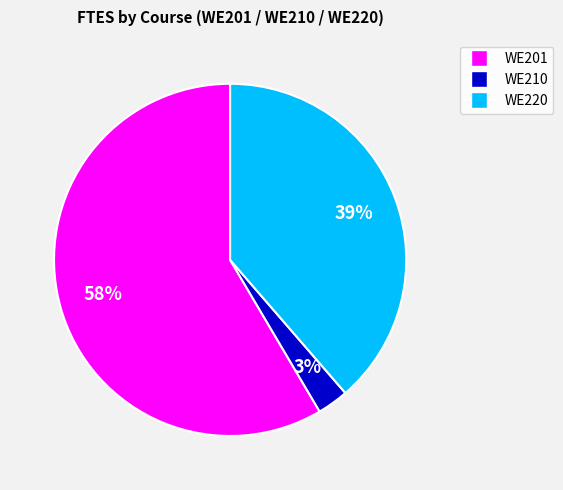

Does any single category account for the majority?

Yes